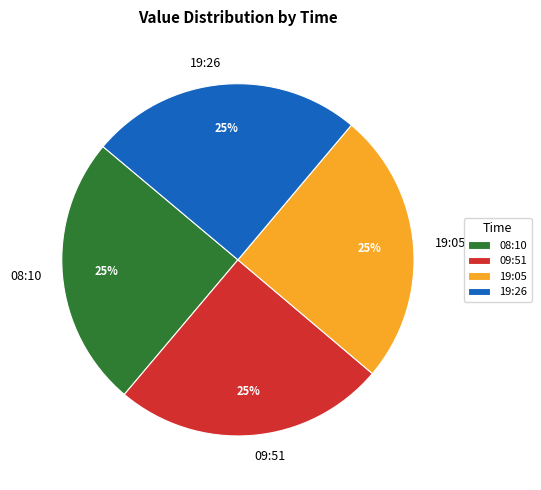

To the nearest percent, what is the combined percentage of 19:26 and 08:10?

50%